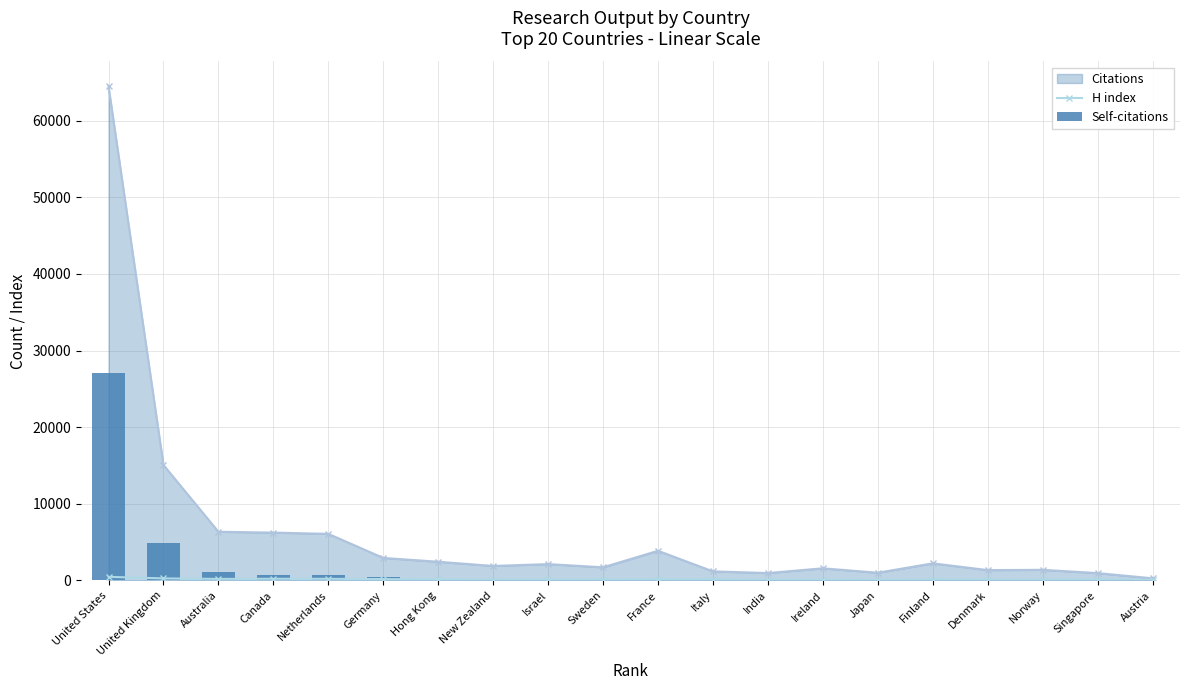

What is the total value across all series at New Zealand?

170